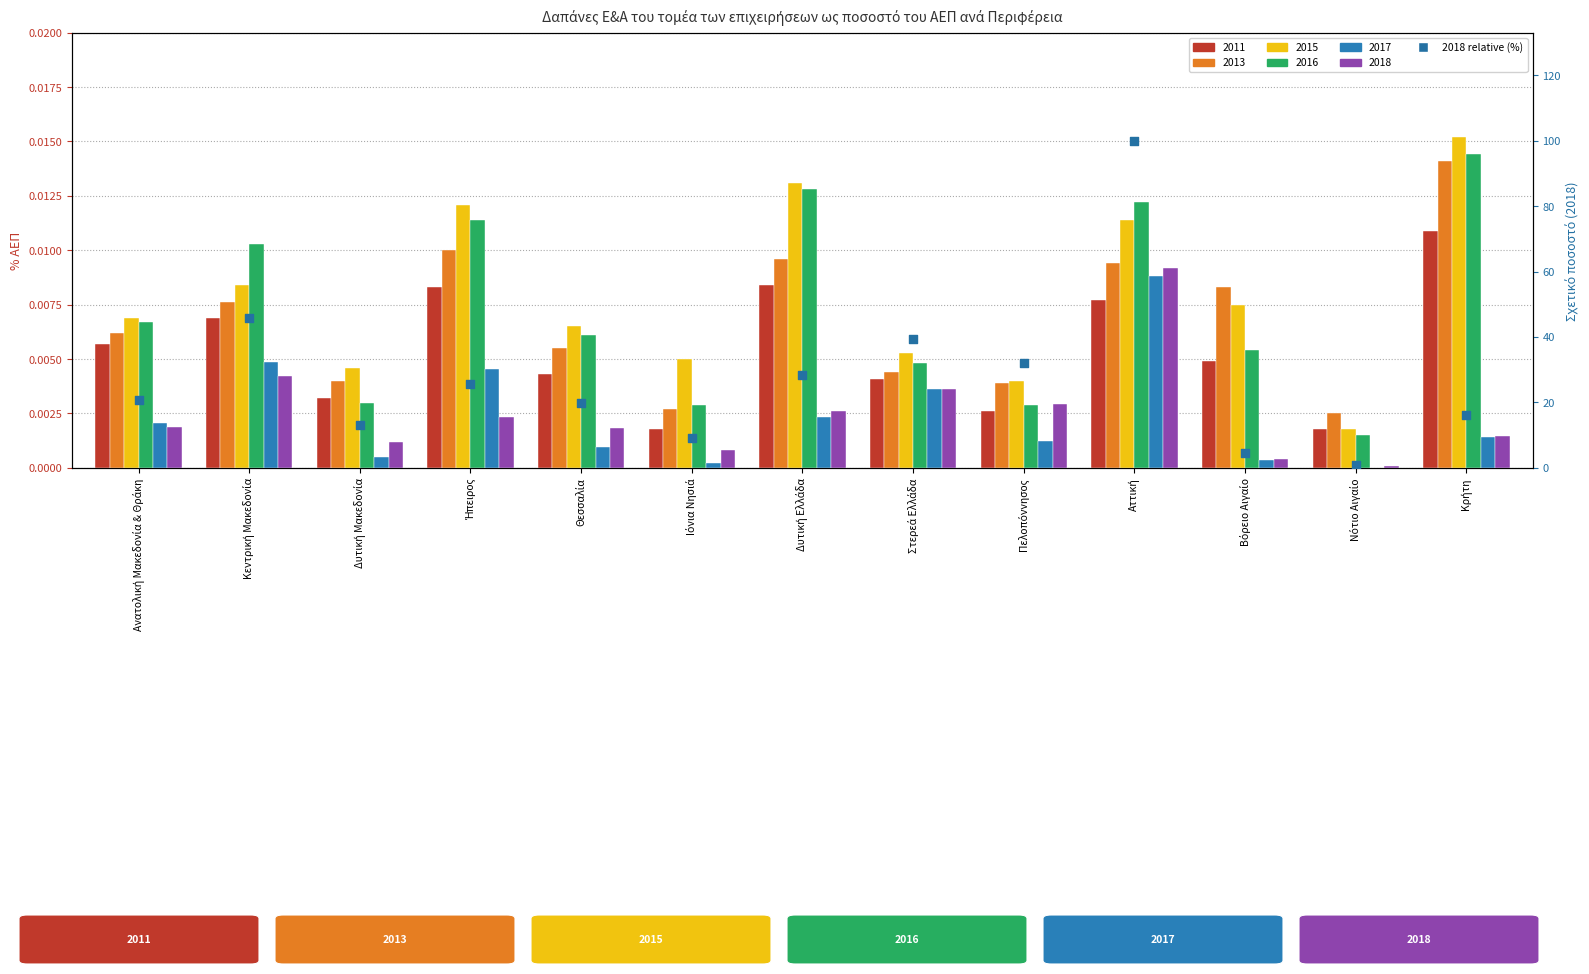

Between Στερεά Ελλάδα and Ήπειρος, which is larger?

Στερεά Ελλάδα